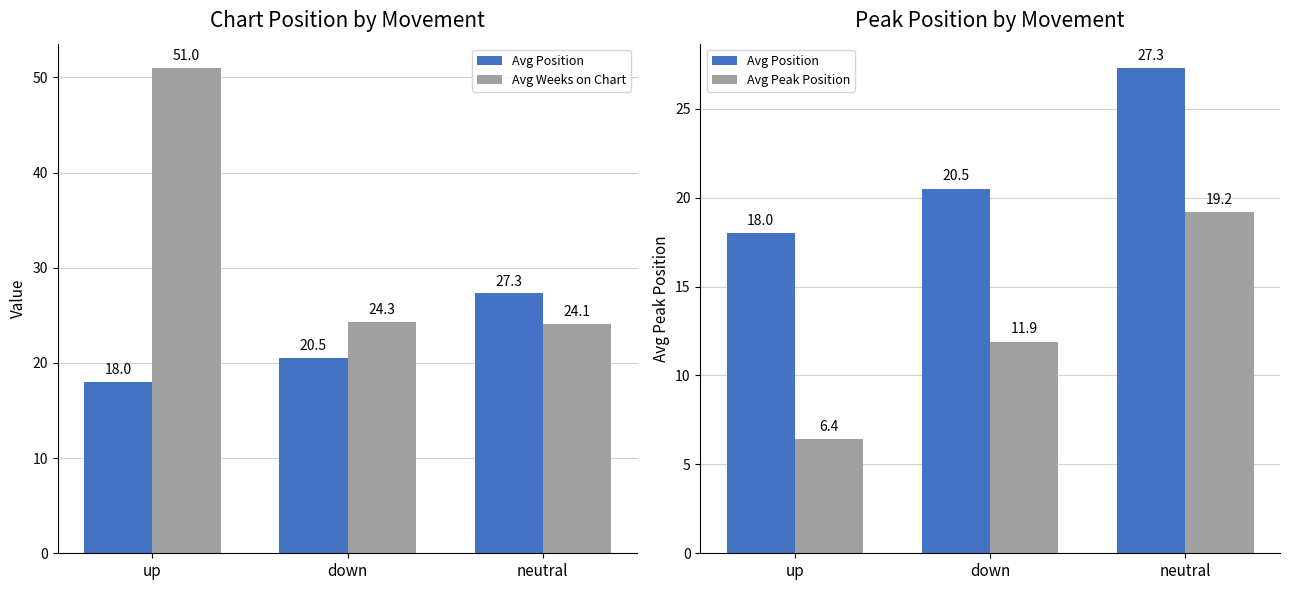

Is the value of Avg Weeks on Chart at up greater than the value of Avg Peak Position at up?

Yes